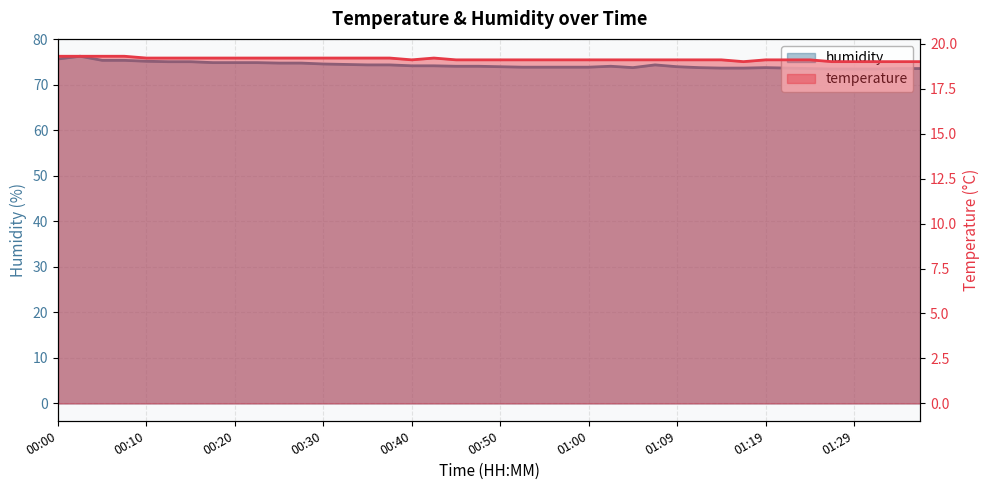

What is the difference between the maximum and minimum values in the temperature series?

0.3